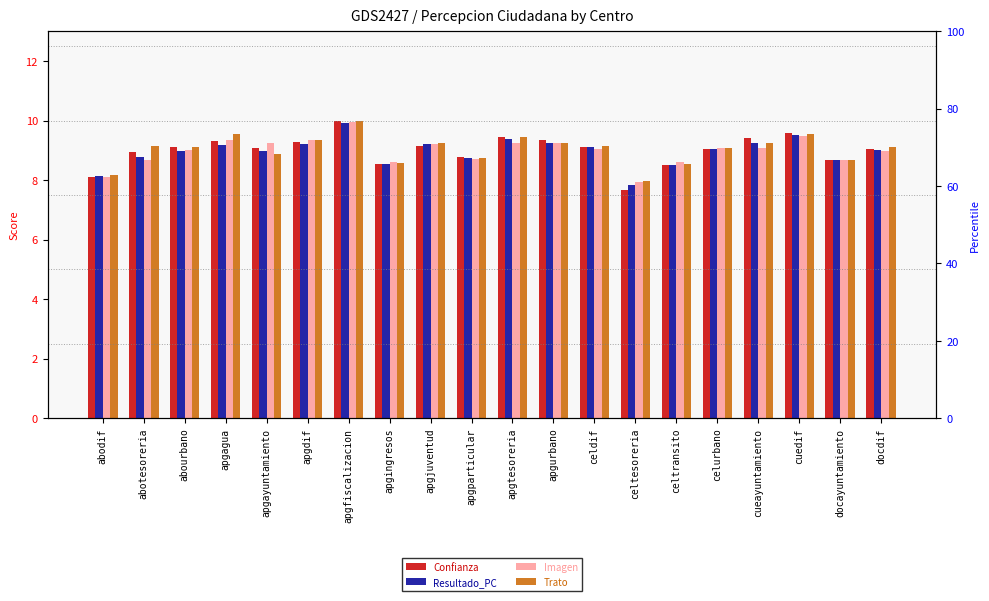

Reading left to right, extract all data points from this chart.

Confianza: abodif=8.1	abotesoreria=9.0	abourbano=9.1	apgagua=9.3	apgayuntamiento=9.1	apgdif=9.3	apgfiscalizacion=10.0	apgingresos=8.6	apgjuventud=9.2	apgparticular=8.8	apgtesoreria=9.4	apgurbano=9.4	celdif=9.1	celtesoreria=7.7	celtransito=8.5	celurbano=9.0	cueayuntamiento=9.4	cuedif=9.6	docayuntamiento=8.7	docdif=9.1
Resultado_PC: abodif=8.1	abotesoreria=8.8	abourbano=9.0	apgagua=9.2	apgayuntamiento=9.0	apgdif=9.2	apgfiscalizacion=9.9	apgingresos=8.5	apgjuventud=9.2	apgparticular=8.7	apgtesoreria=9.4	apgurbano=9.3	celdif=9.1	celtesoreria=7.8	celtransito=8.5	celurbano=9.0	cueayuntamiento=9.3	cuedif=9.5	docayuntamiento=8.7	docdif=9.0
Imagen: abodif=8.1	abotesoreria=8.7	abourbano=9.0	apgagua=9.4	apgayuntamiento=9.2	apgdif=9.4	apgfiscalizacion=9.9	apgingresos=8.6	apgjuventud=9.2	apgparticular=8.7	apgtesoreria=9.3	apgurbano=9.2	celdif=9.1	celtesoreria=7.9	celtransito=8.6	celurbano=9.1	cueayuntamiento=9.1	cuedif=9.5	docayuntamiento=8.7	docdif=9.0
Trato: abodif=8.2	abotesoreria=9.1	abourbano=9.1	apgagua=9.6	apgayuntamiento=8.9	apgdif=9.4	apgfiscalizacion=10.0	apgingresos=8.6	apgjuventud=9.2	apgparticular=8.7	apgtesoreria=9.4	apgurbano=9.2	celdif=9.1	celtesoreria=8.0	celtransito=8.5	celurbano=9.1	cueayuntamiento=9.2	cuedif=9.6	docayuntamiento=8.7	docdif=9.1